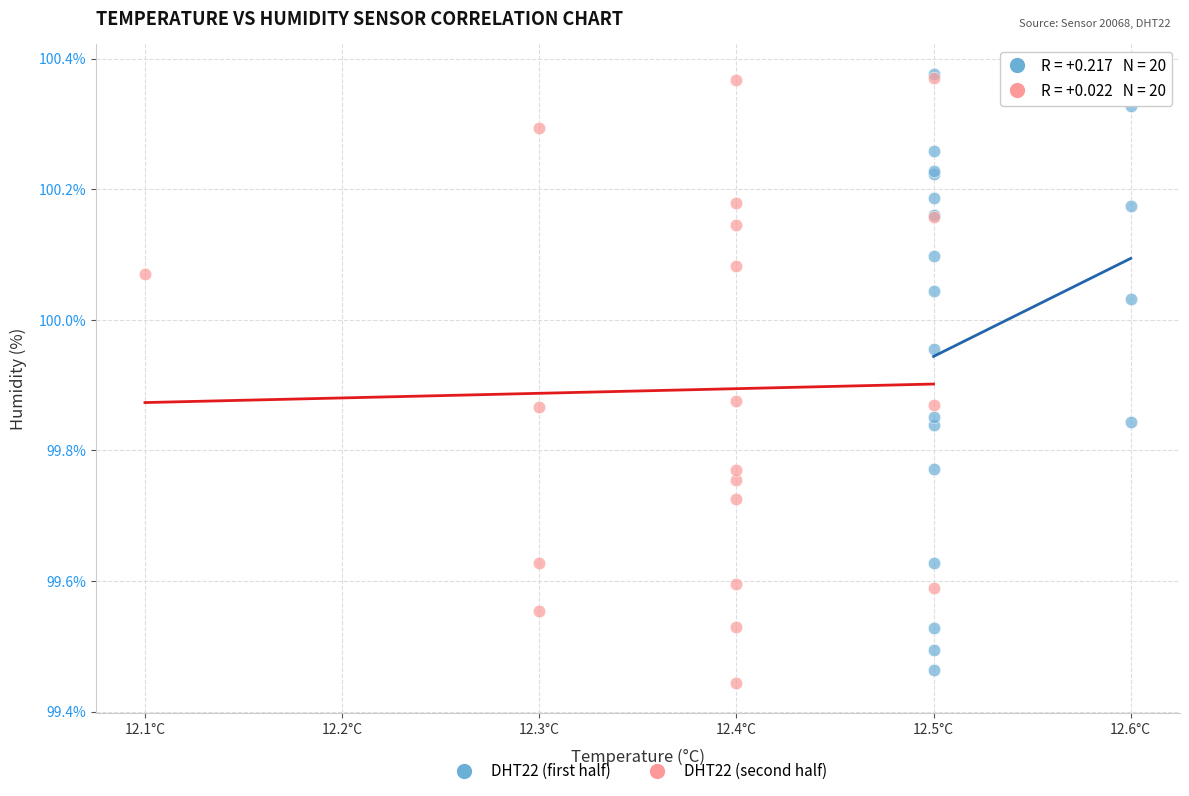

What are all the series names shown in the legend?

DHT22 (first half), DHT22 (second half)